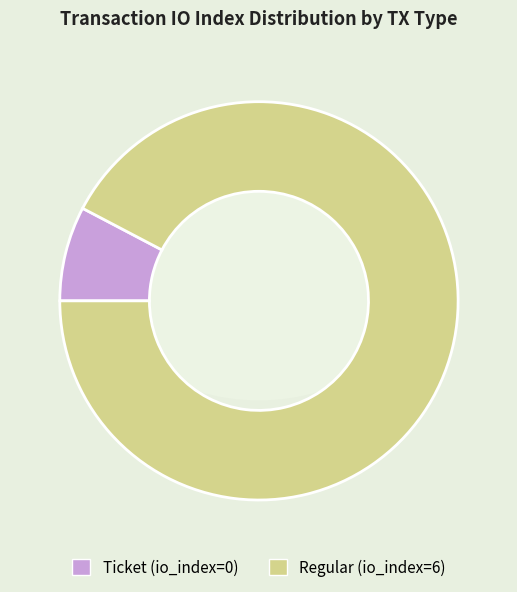

Rank the categories by value from lowest to highest.

Ticket, Regular